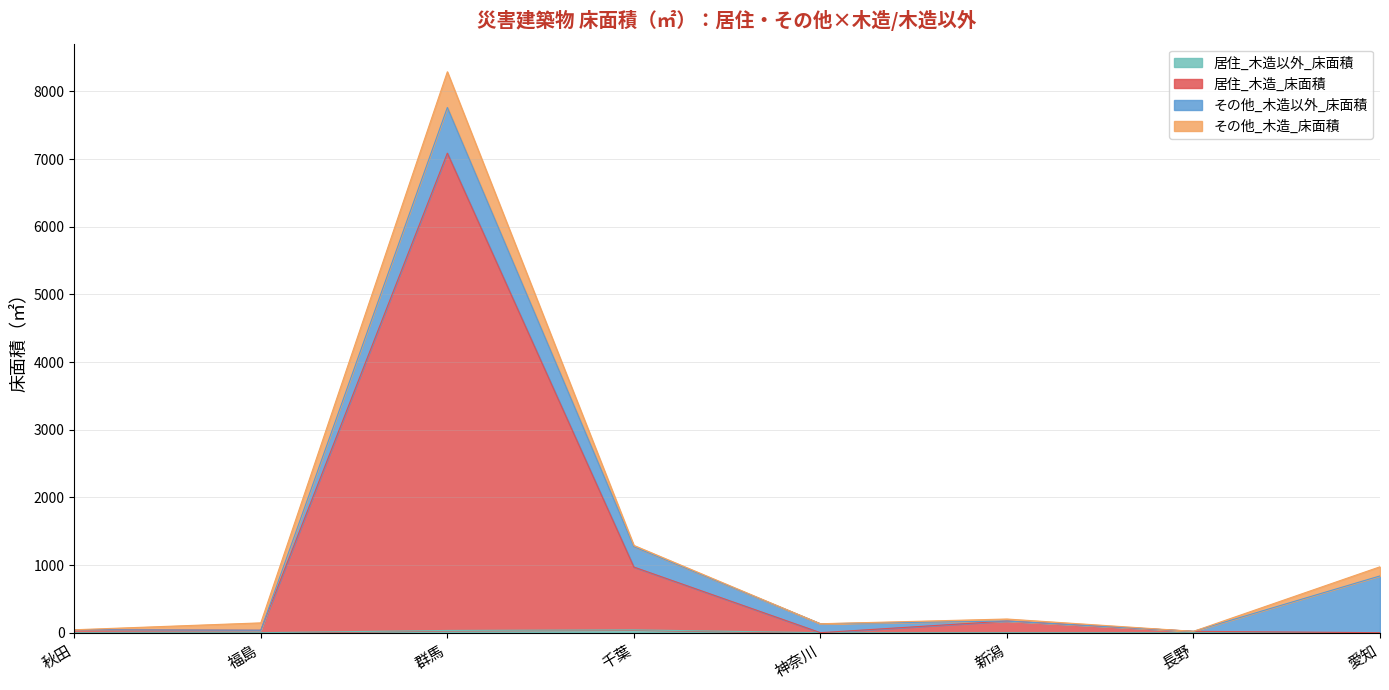

What is the label of the 5th point from the right?

千葉